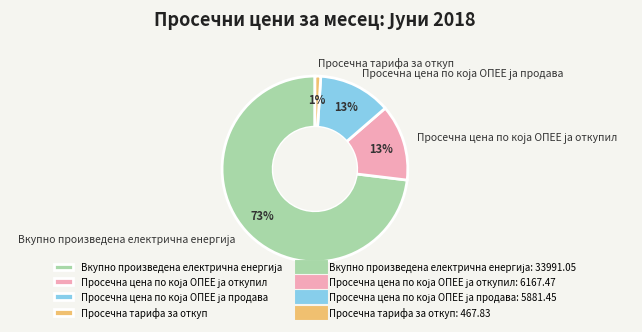

Which category has the smallest portion of the pie?

Просечна тарифа за откуп